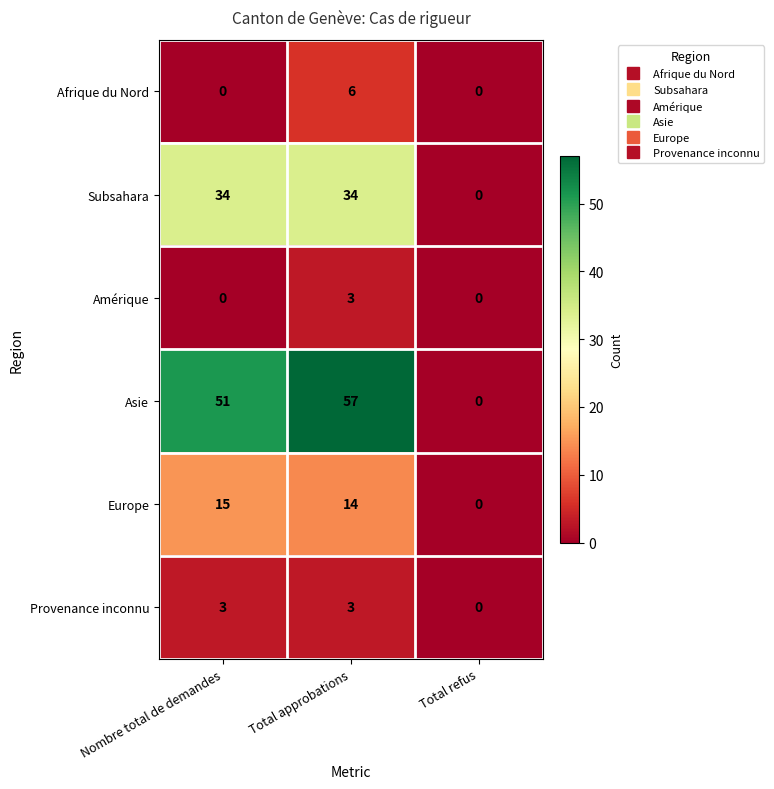

At which category is the sum across all series the highest?

Total approbations